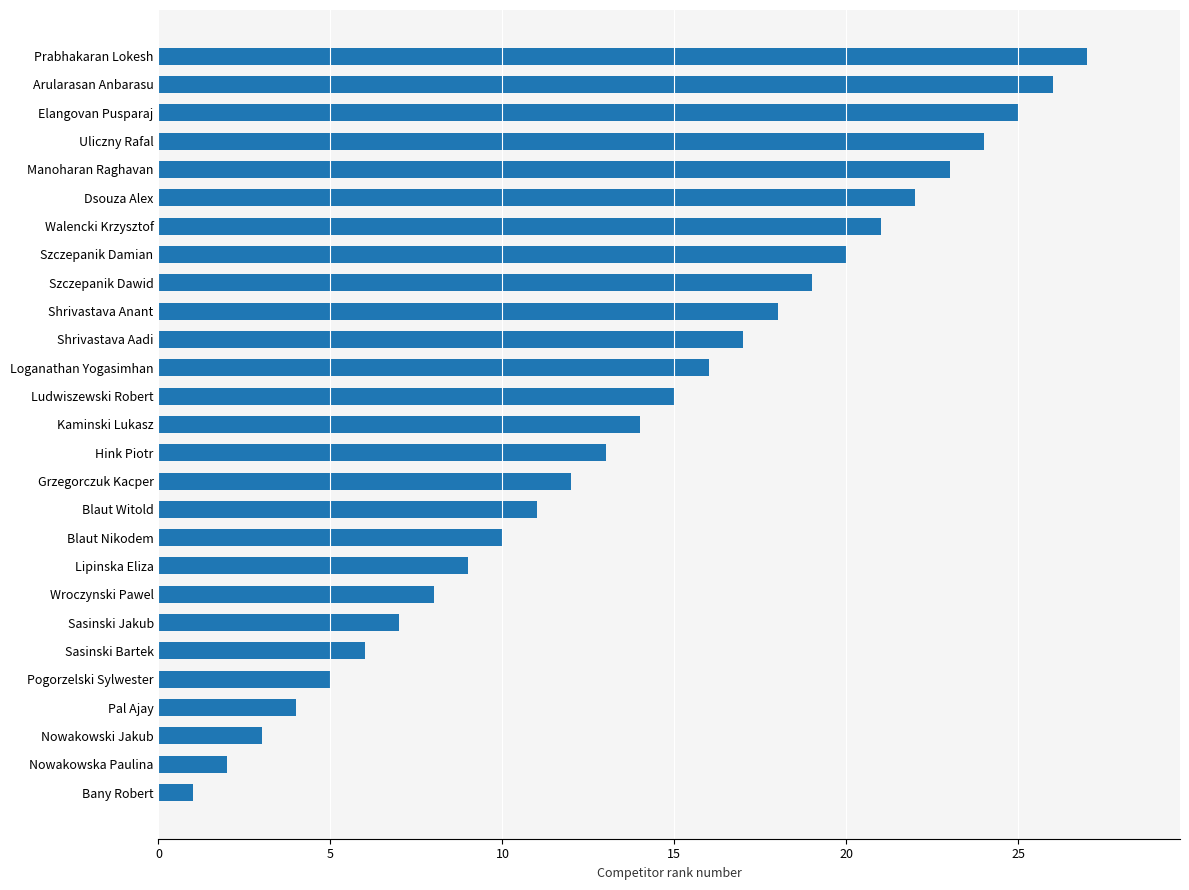

Is it true that the value at Hink Piotr is 4?

False